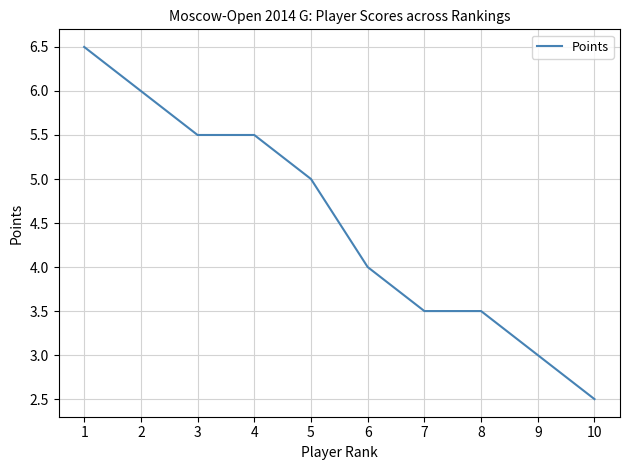

What is the difference between the values at 5 and 6?

1.0